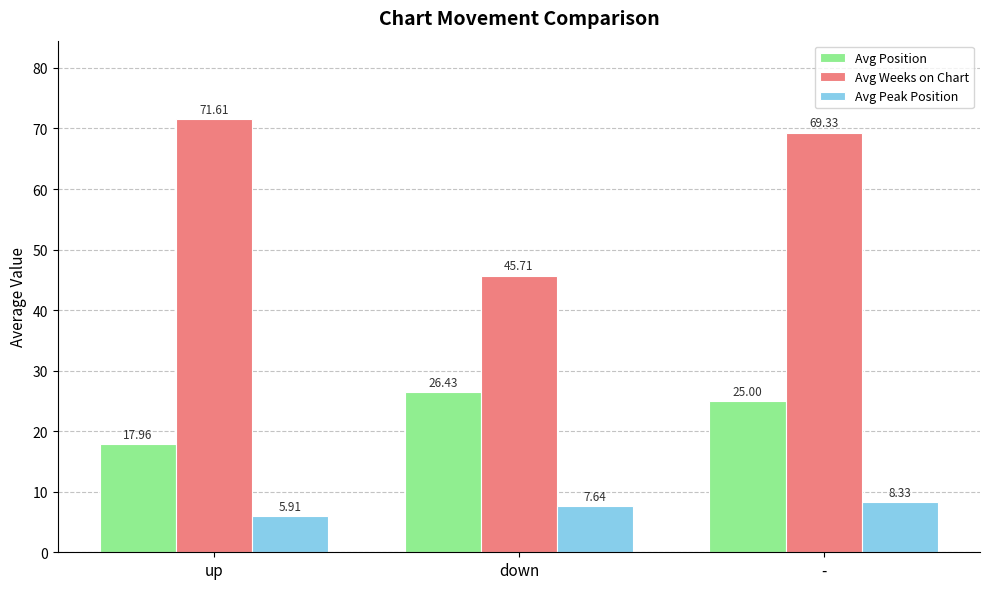

What is the difference between the maximum and minimum values in the Avg Position series?

8.5